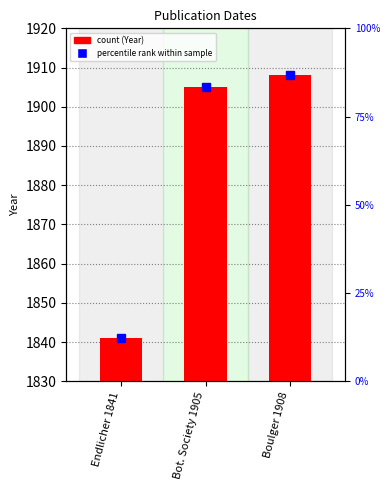

Rank the categories by value from highest to lowest.

Boulger 1908, Bot. Society 1905, Endlicher 1841